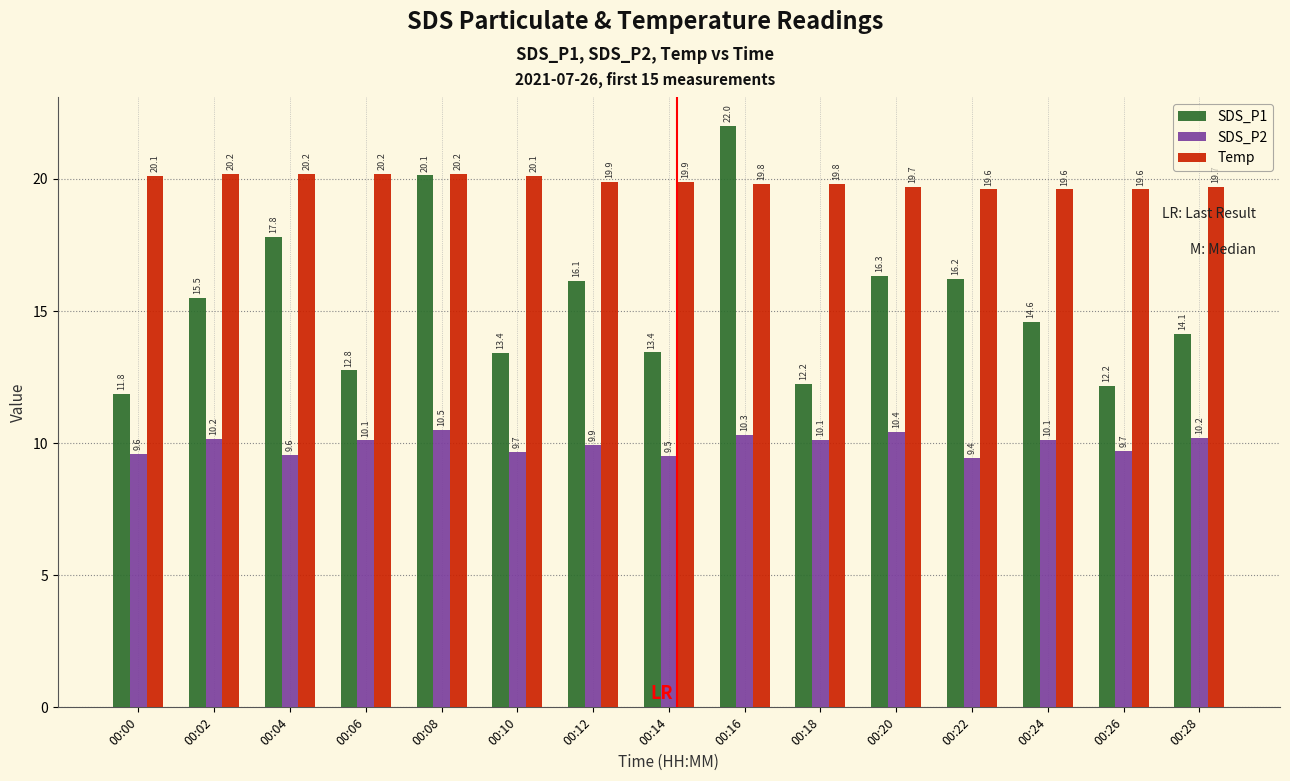

At how many categories does at least one series exceed 14?

15